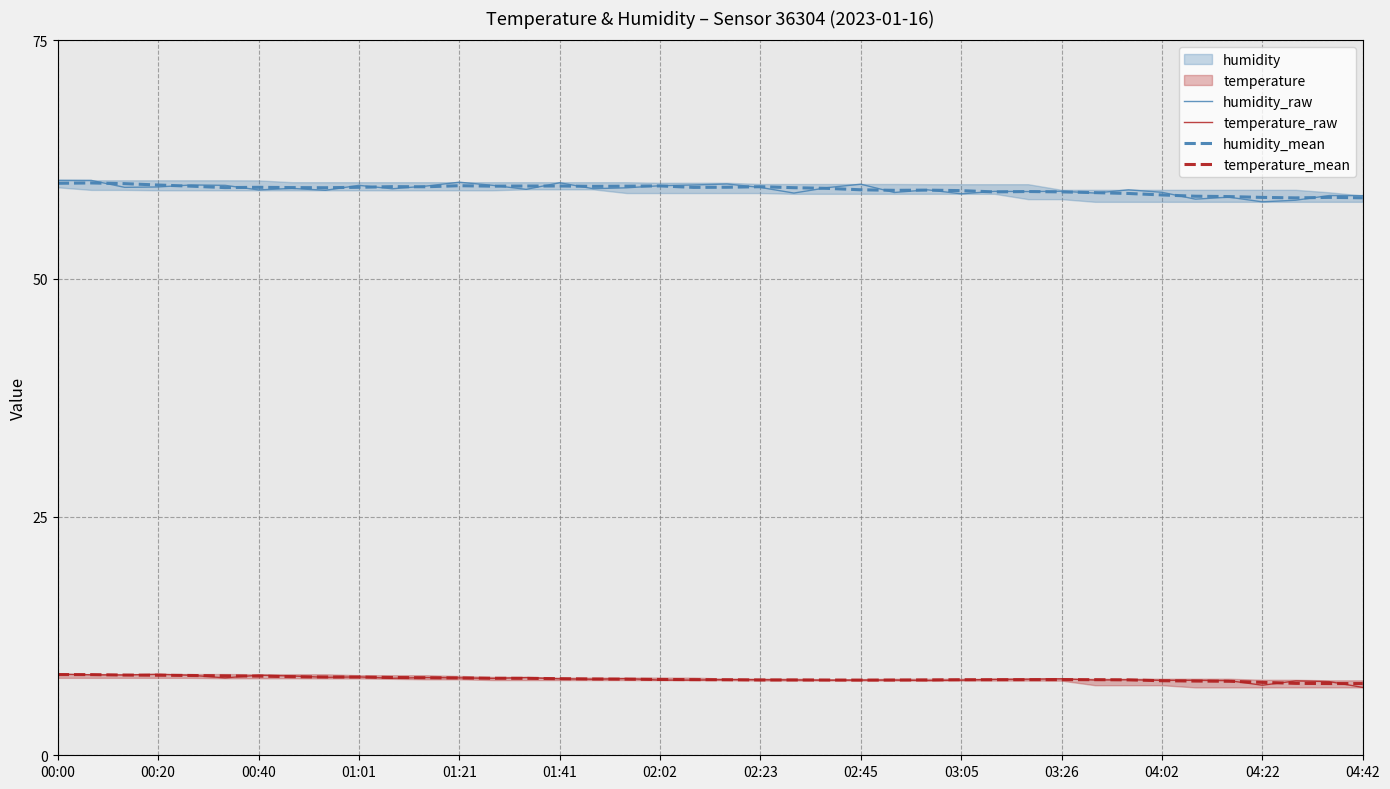

How many interior local peaks does the humidity_mean series have?

10